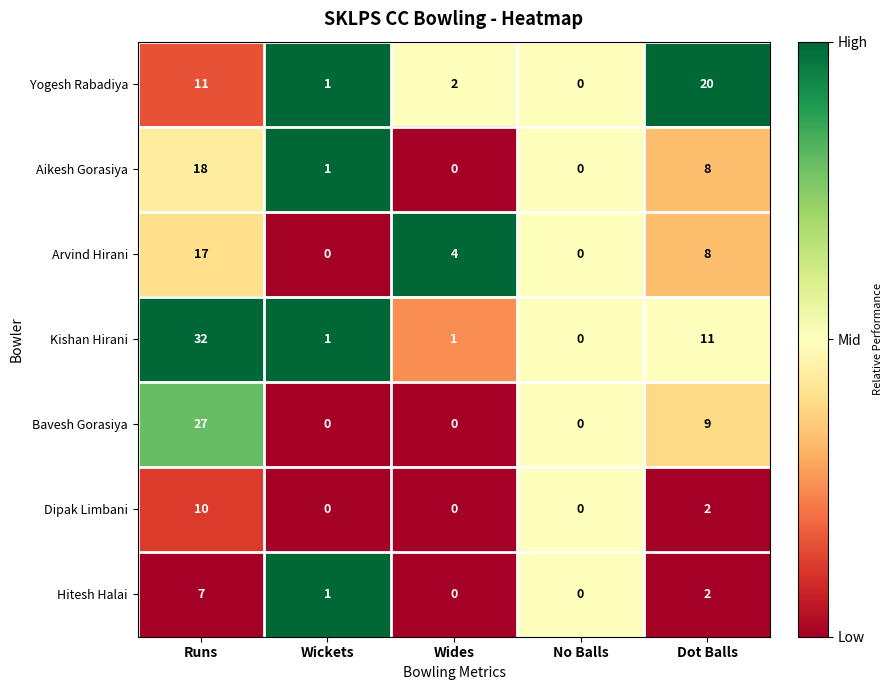

Which series has the largest range (max minus min)?

Kishan Hirani